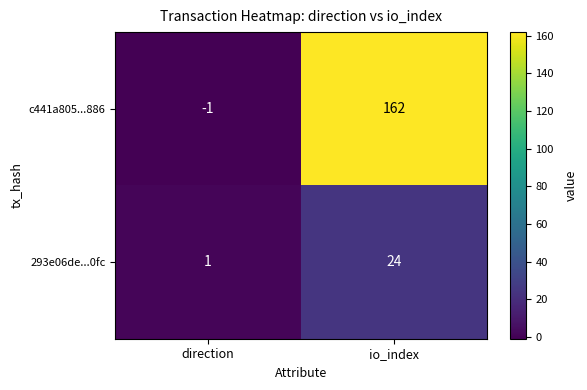

The value of c441a805...886 at io_index is 162. True or false?

True